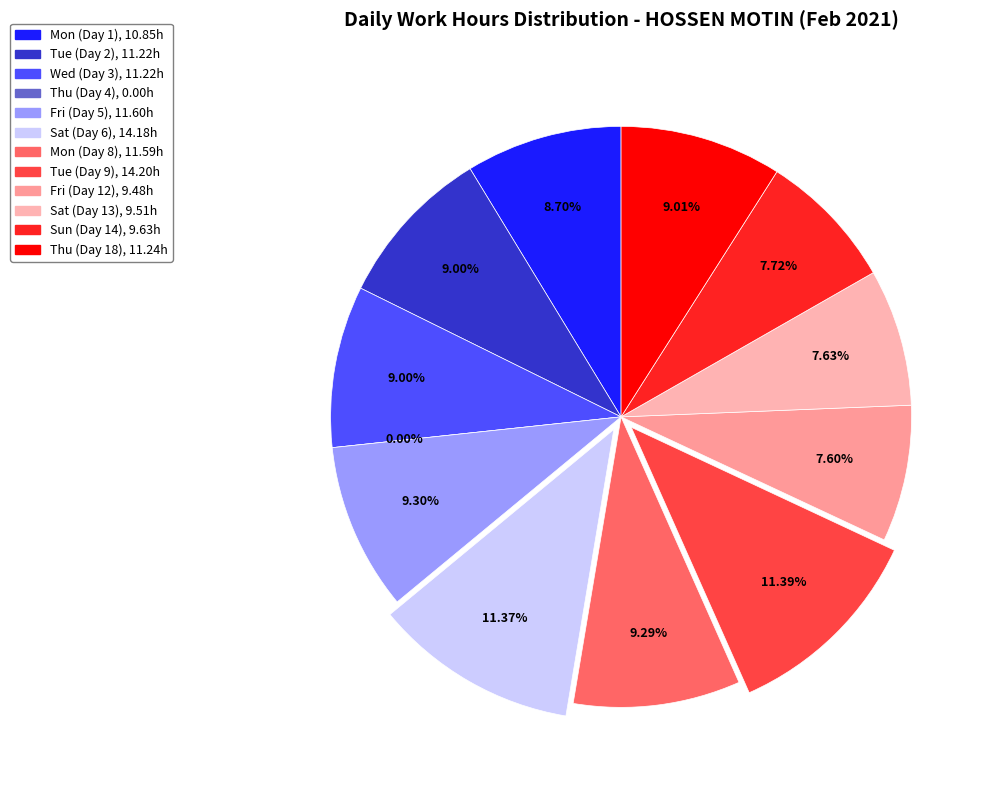

What is the smallest slice in the pie chart?

Thu (Day 4)